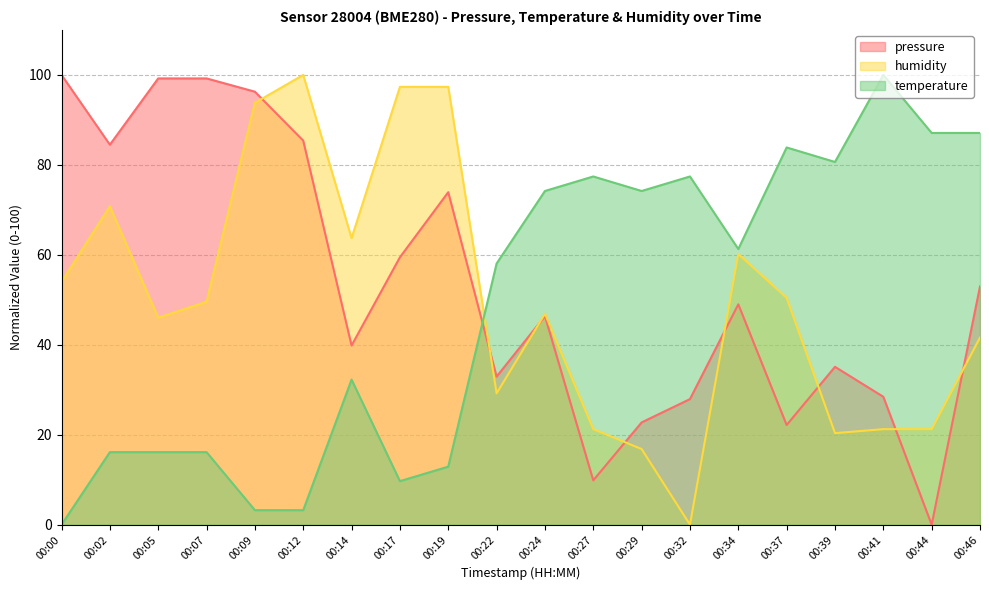

At which category does temperature reach its first local valley?

00:17